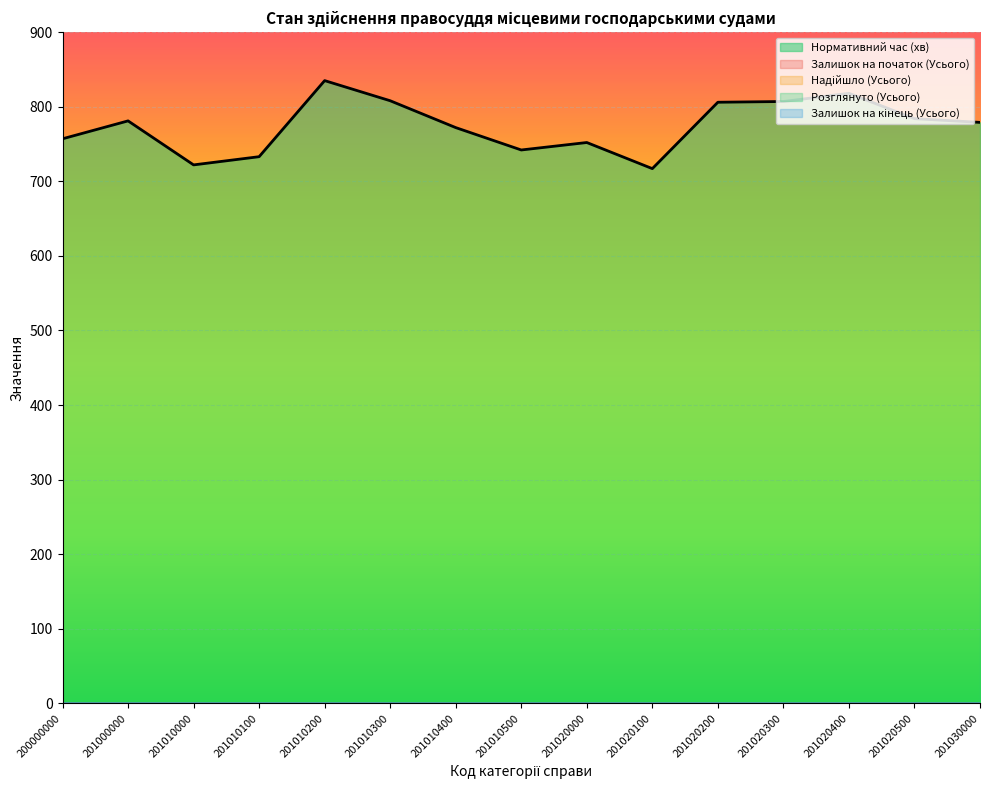

Between 201020200 and 201020100, which is larger?

201020200